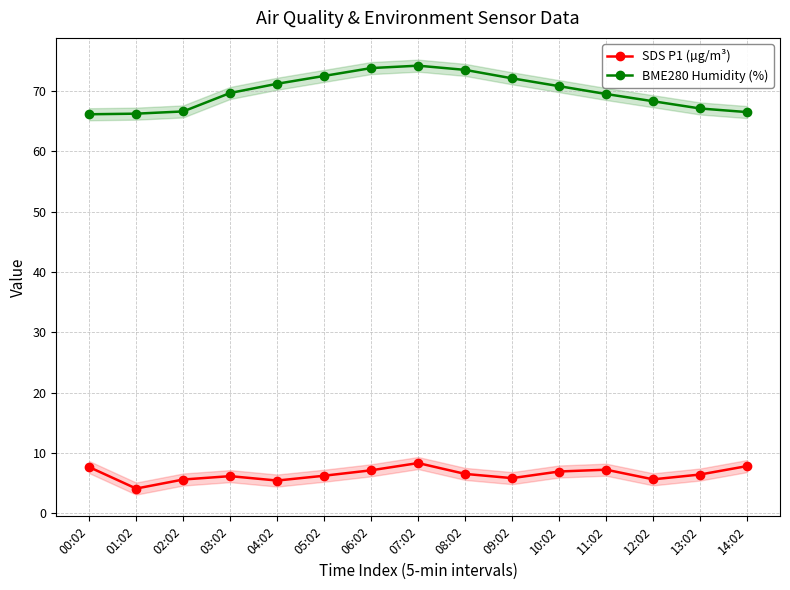

Reading right to left, transcribe all the data shown in this chart.

SDS P1 (µg/m³): 7.8	6.4	5.6	7.2	6.9	5.8	6.5	8.3	7.1	6.2	5.4	6.1	5.6	4.1	7.6
BME280 Humidity (%): 66.5	67.1	68.3	69.5	70.8	72.1	73.5	74.2	73.8	72.5	71.2	69.7	66.6	66.2	66.1